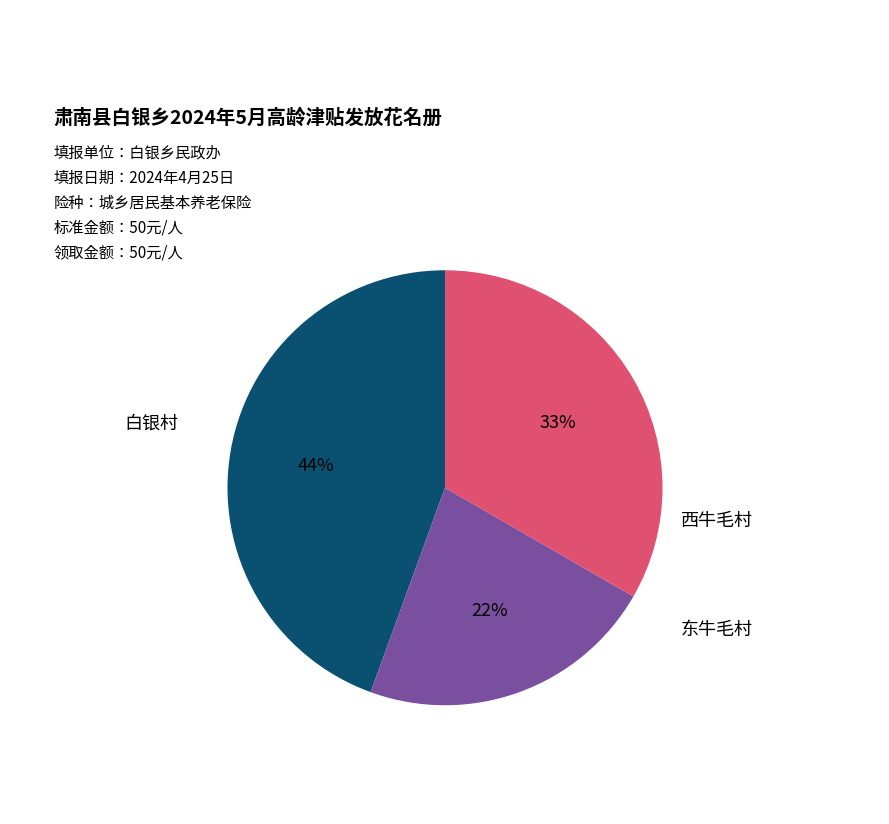

Is there a majority slice in this chart?

No